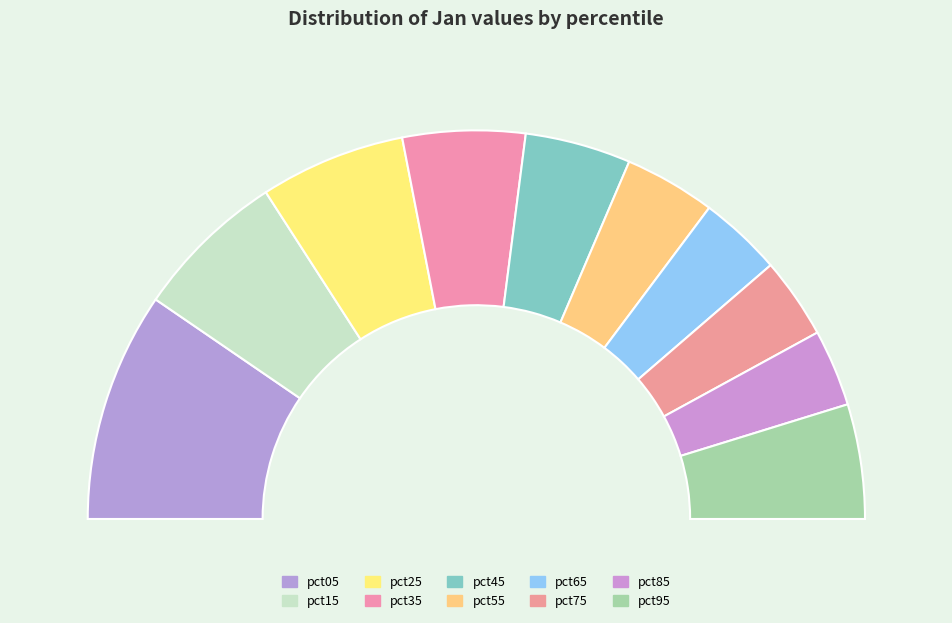

What is the ratio of the value at pct55 to the value at pct05?

0.4